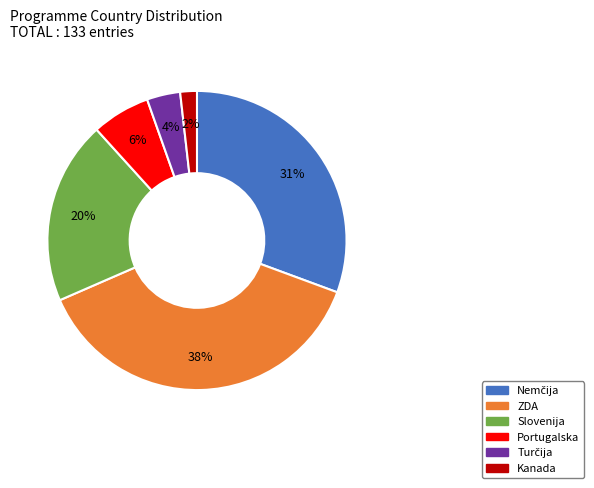

How many segments does this pie chart have?

6